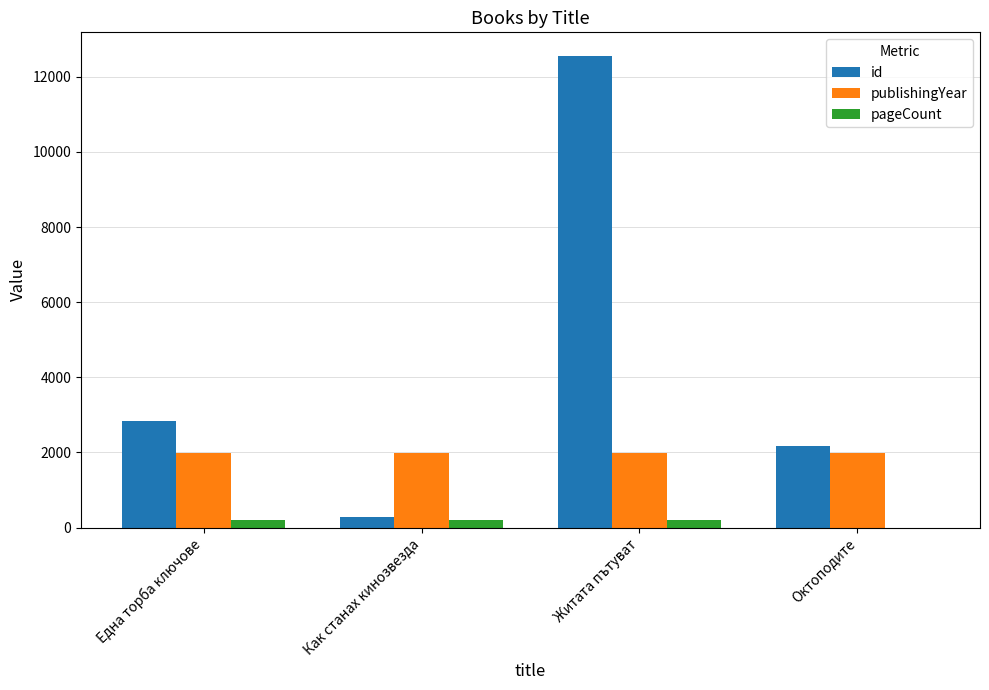

How many data points does each series have?

4